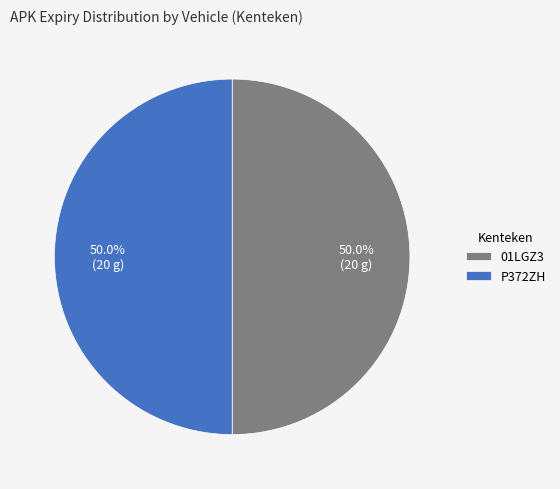

To the nearest percent, what percentage of the pie is 01LGZ3?

50%